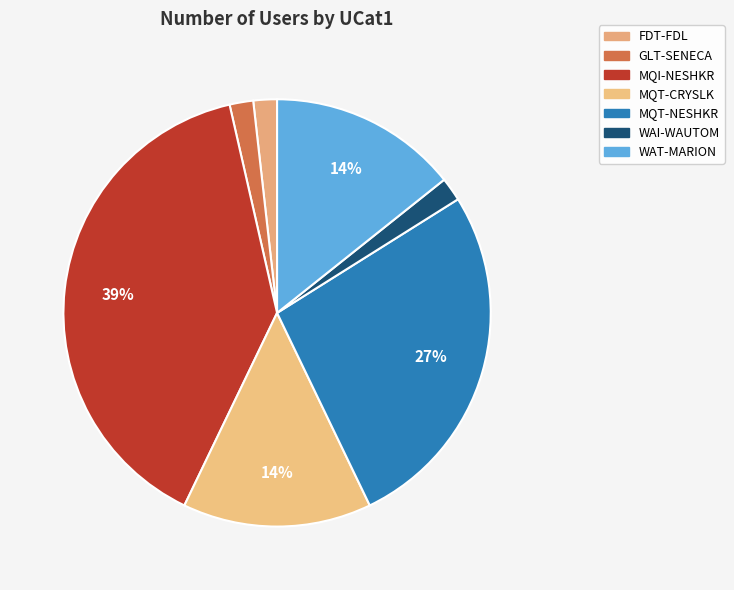

What is the largest slice in the pie chart?

MQI-NESHKR